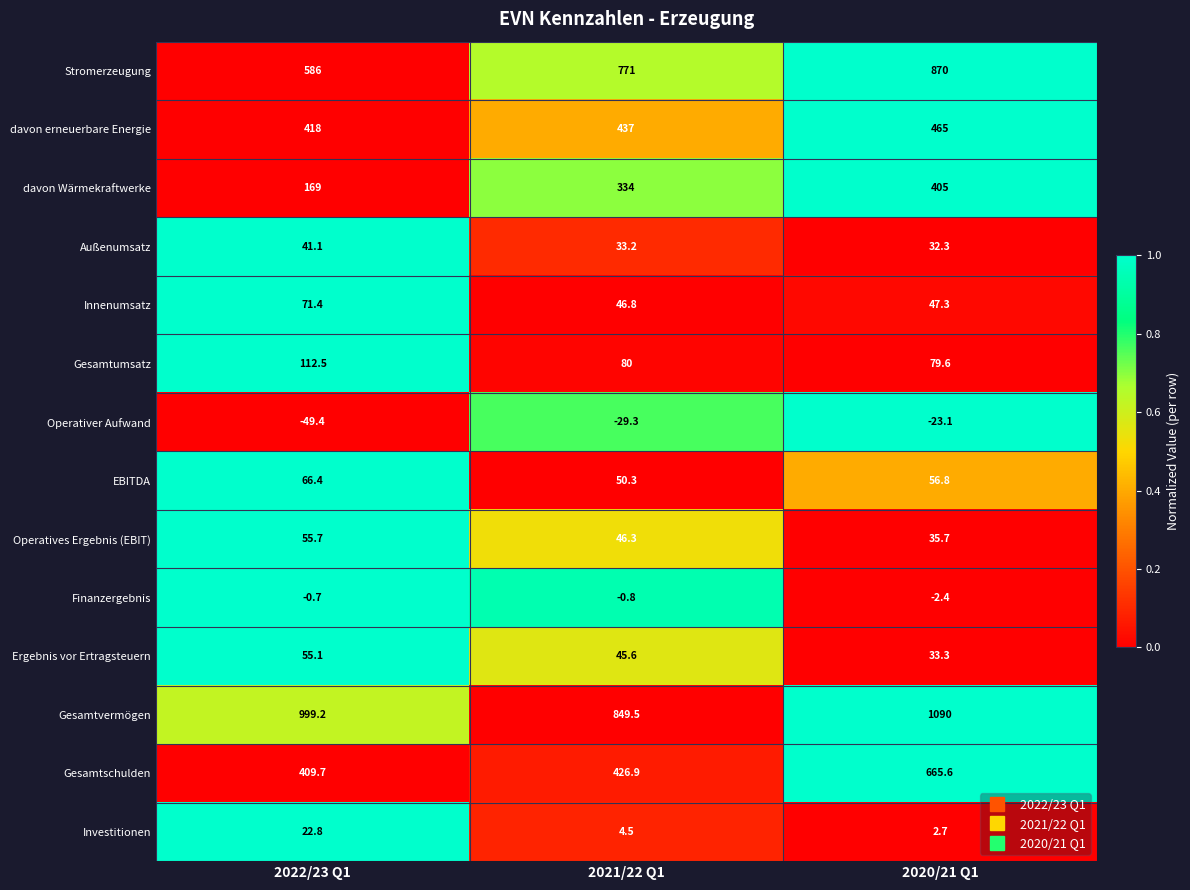

What is the difference between the davon erneuerbare Energie values at 2020/21 Q1 and 2021/22 Q1?

28.0